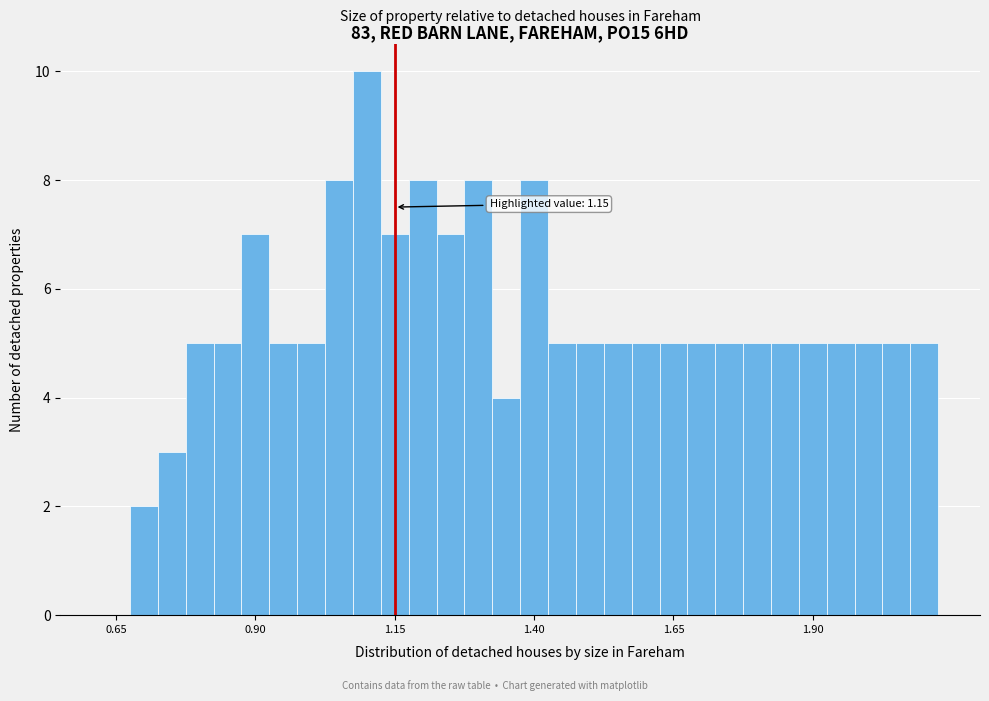

Read against the x-axis, roughly where is the centre of the tallest bar?

1.10